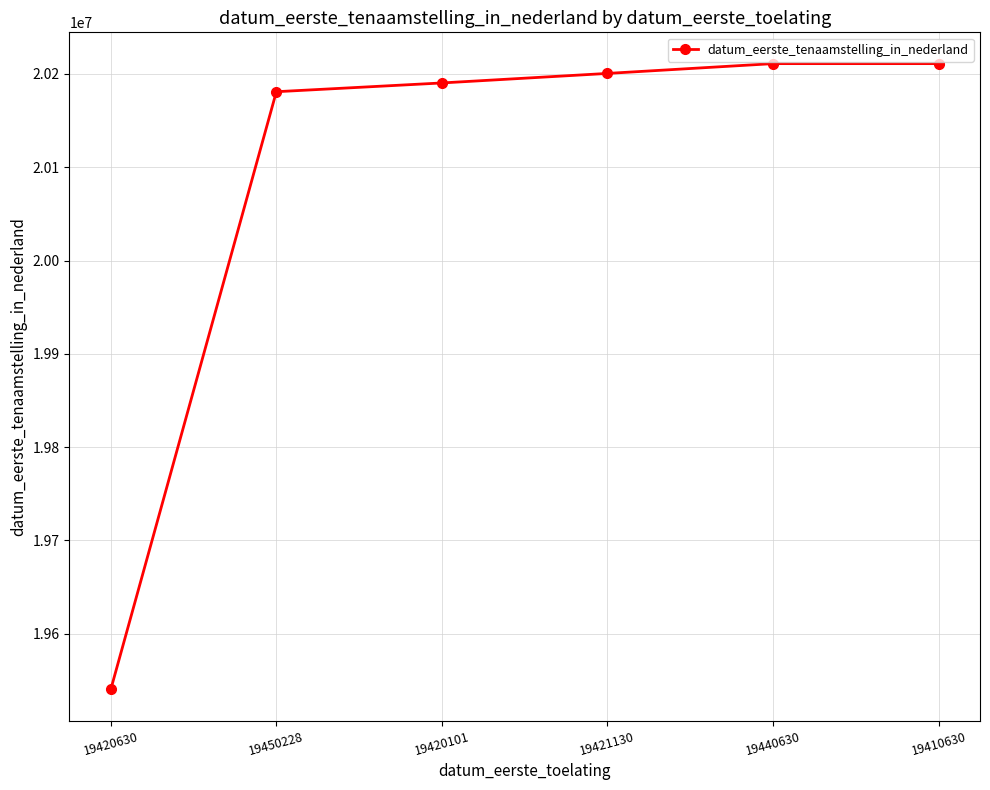

What is the ratio of the value at 19450228 to the value at 19420101?

1.0